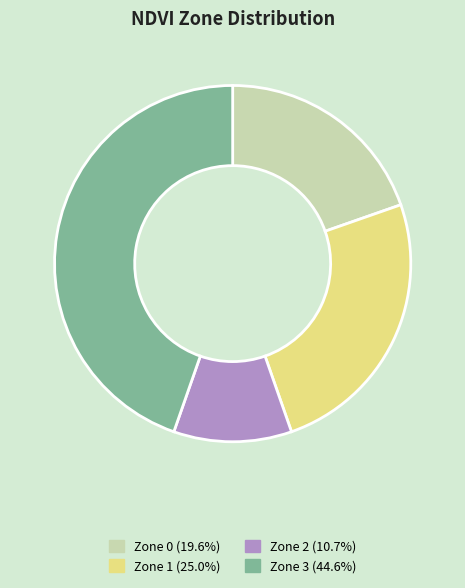

Which has a higher value, Zone 0 or Zone 1?

Zone 1